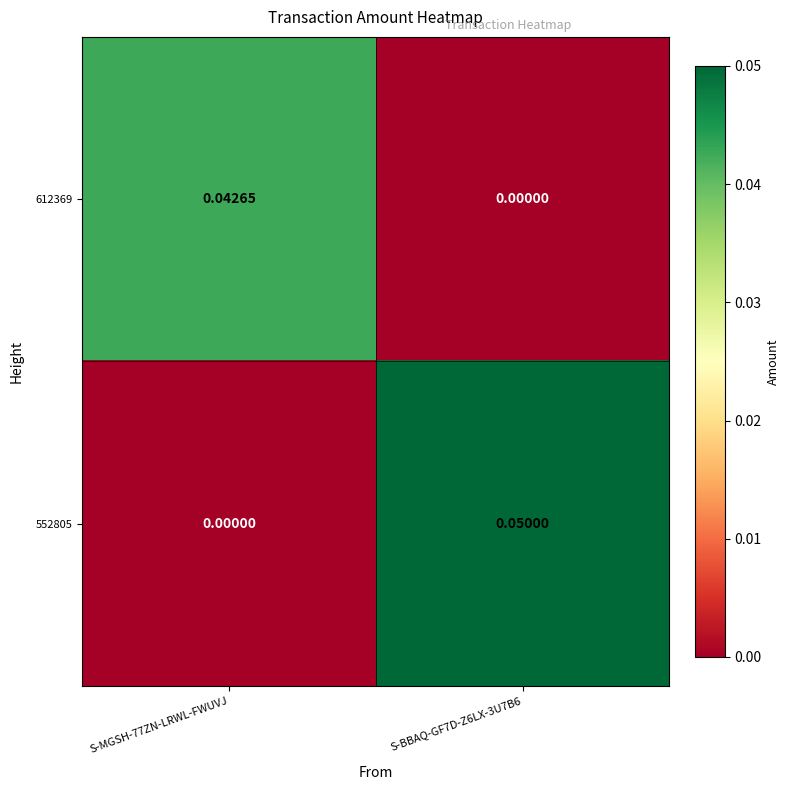

Is the value of 552805 at S-BBAQ-GF7D-Z6LX-3U7B6 greater than the value of 612369 at S-MGSH-77ZN-LRWL-FWUVJ?

Yes